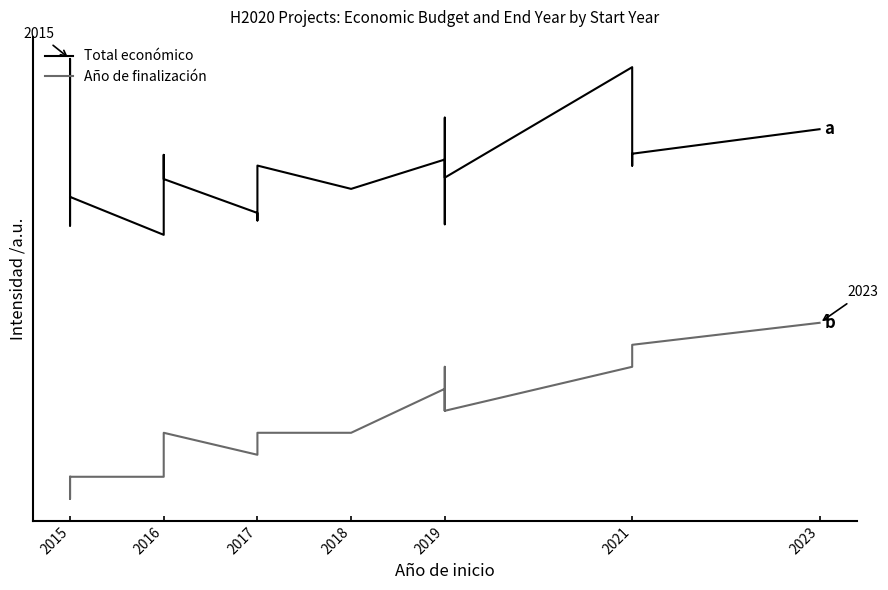

True or false: Total económico and Año de finalización intersect in this chart.

False